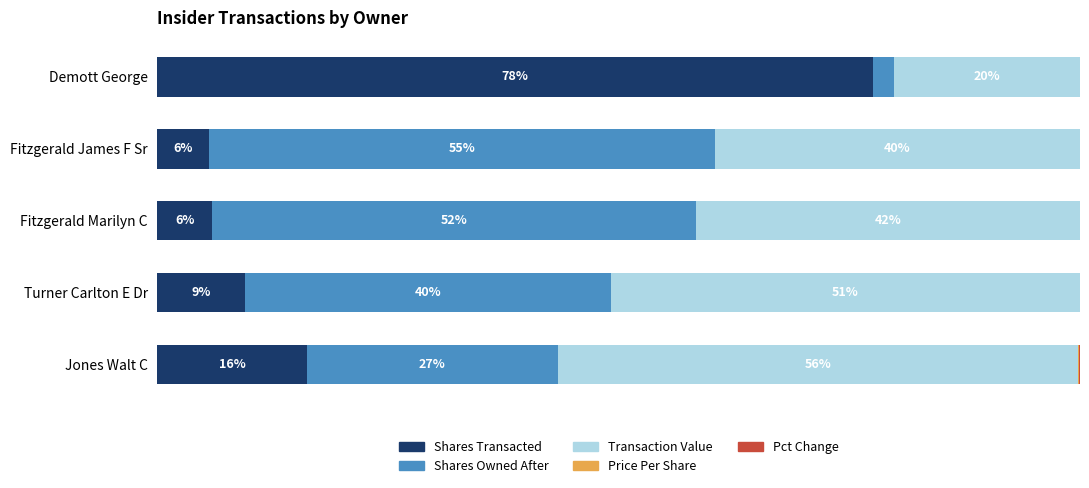

How many groups of bars are there?

5